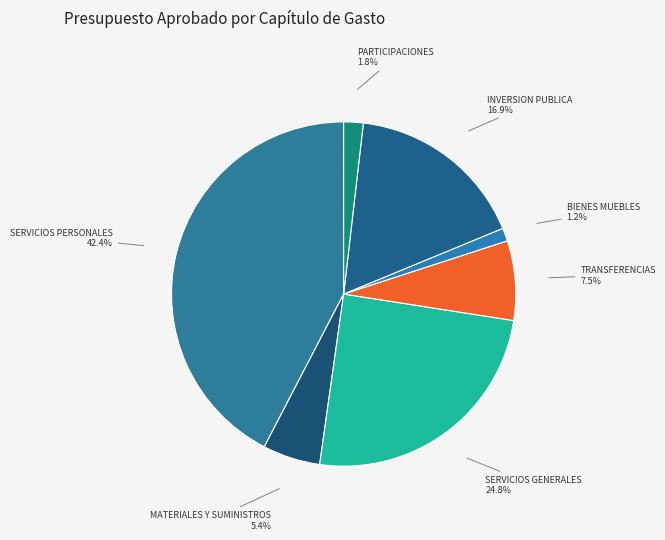

How many slices are in this pie chart?

7